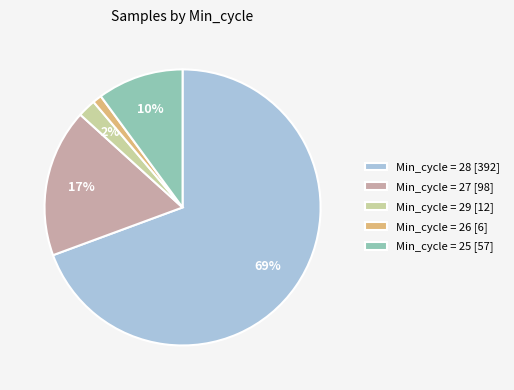

Is it true that Min_cycle = 27 [98] is 17% of the pie?

True